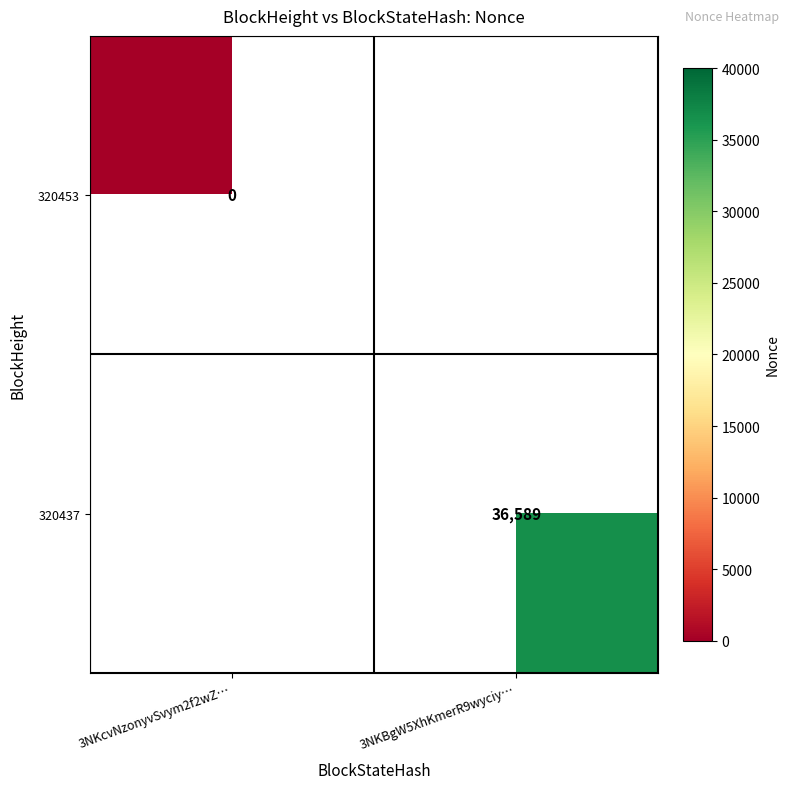

List the labels in order of 320453 value, largest first.

3NKcvNzonyvSvym2f2wZ…, 3NKBgW5XhKmerR9wyciy…